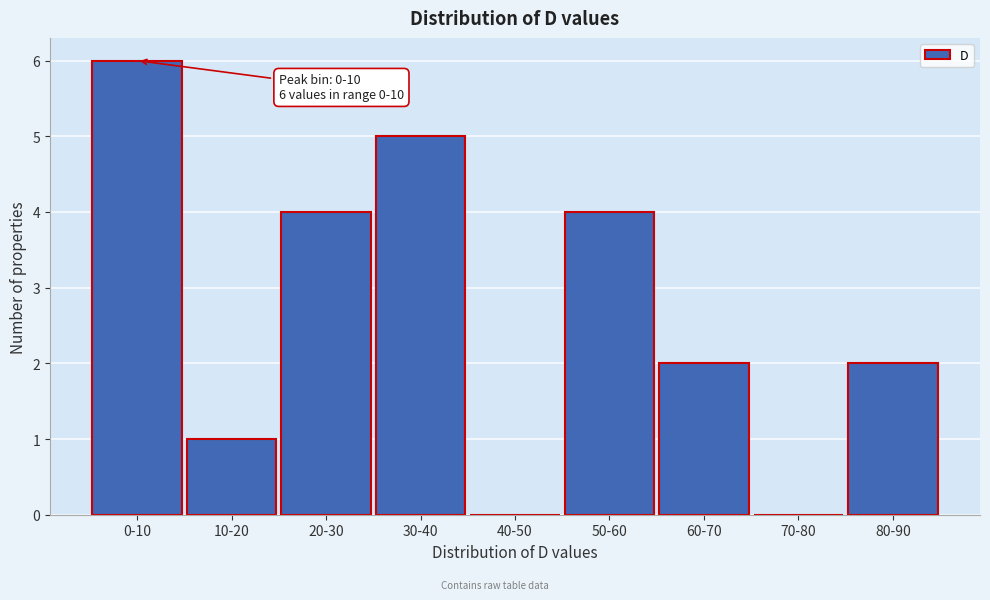

Reading left to right, list all the values displayed in this chart.

0-10=6	10-20=1	20-30=4	30-40=5	40-50=0	50-60=4	60-70=2	70-80=0	80-90=2